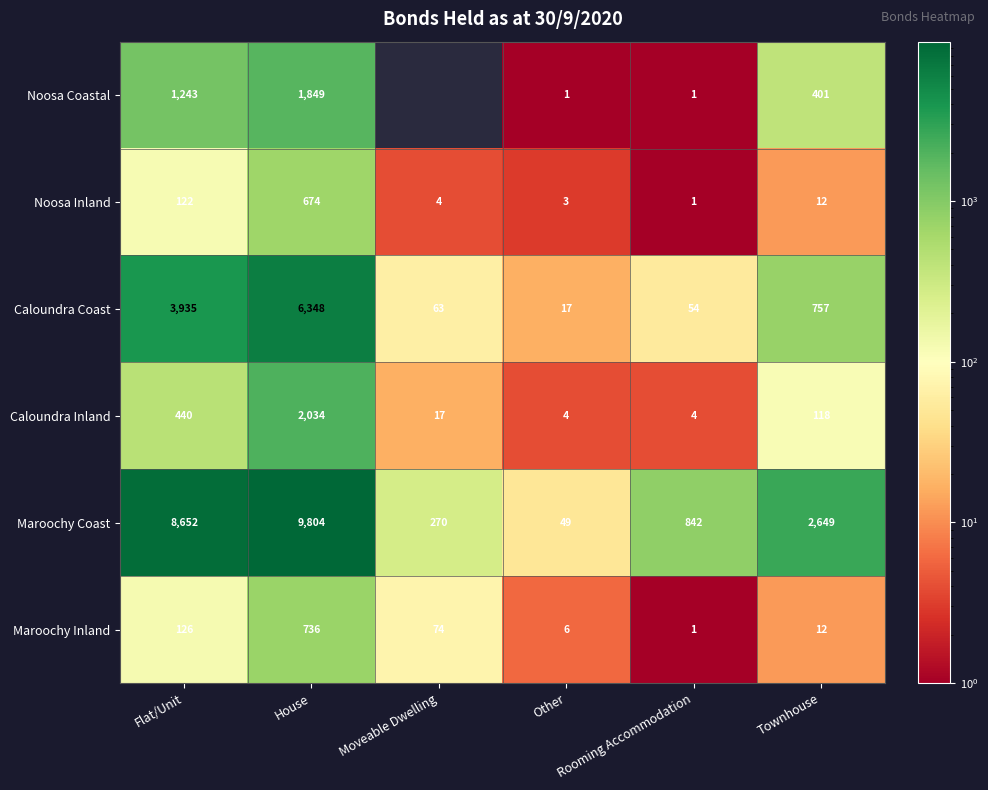

What is the sum of the Maroochy Coast values at House and Moveable Dwelling?

10074